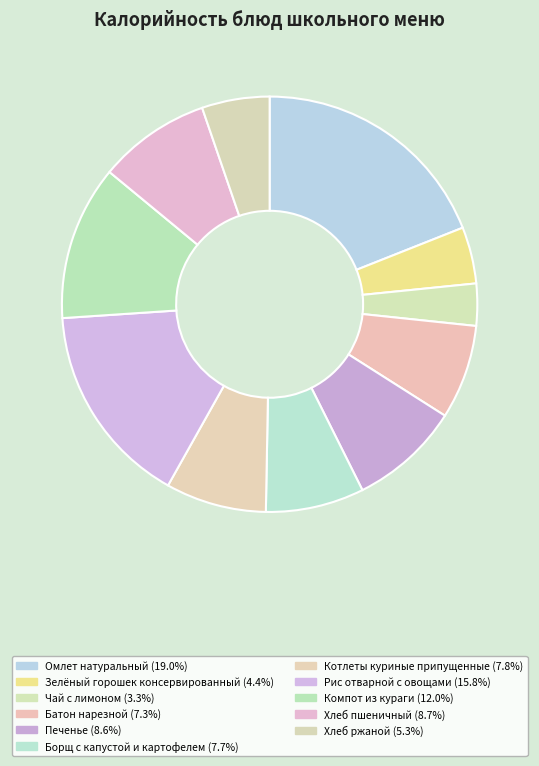

The Батон нарезной slice represents 17% of the pie. True or false?

False